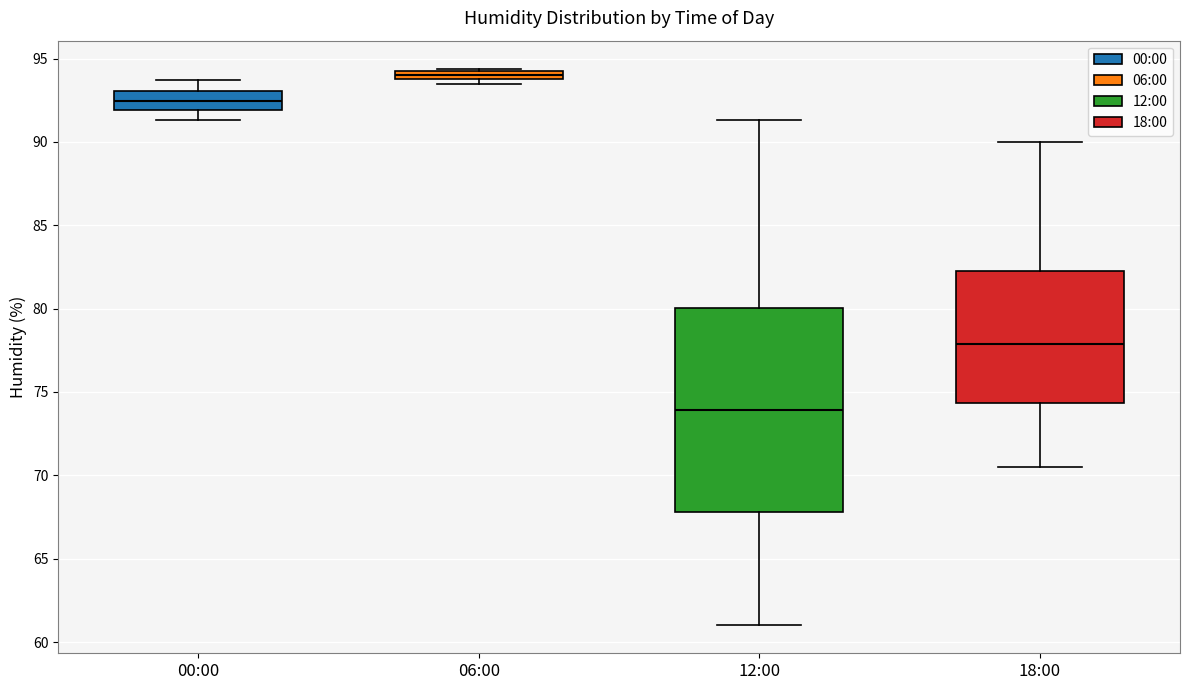

Where does the lower whisker of the box for 00:00 end on the y-axis? The values are not printed on the chart, so give them approximately, as read against the axis.

91.5